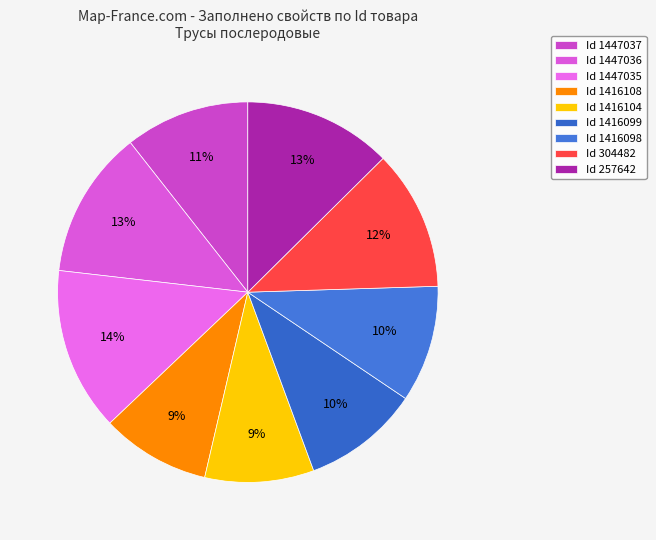

Count the number of slices in the pie.

9